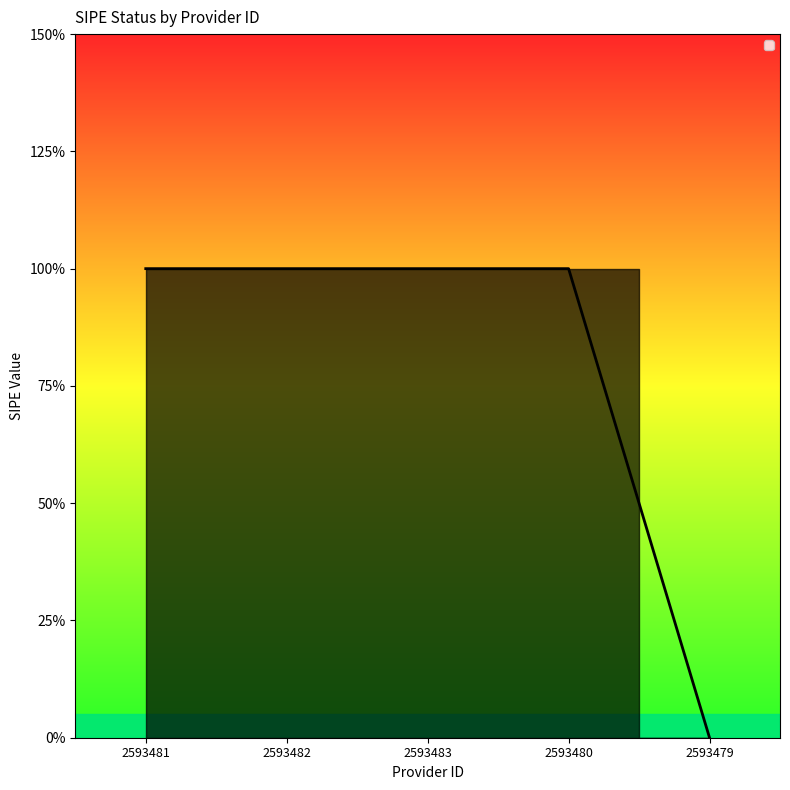

What is the value of the 2nd point from the left?

1